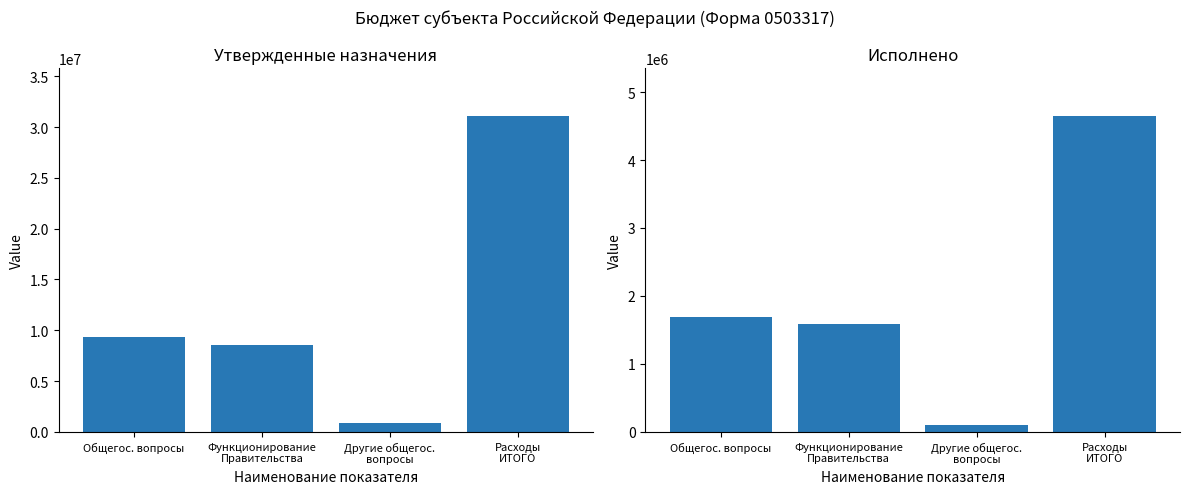

At which category does the chart reach its minimum across all series?

Другие общегос.
вопросы